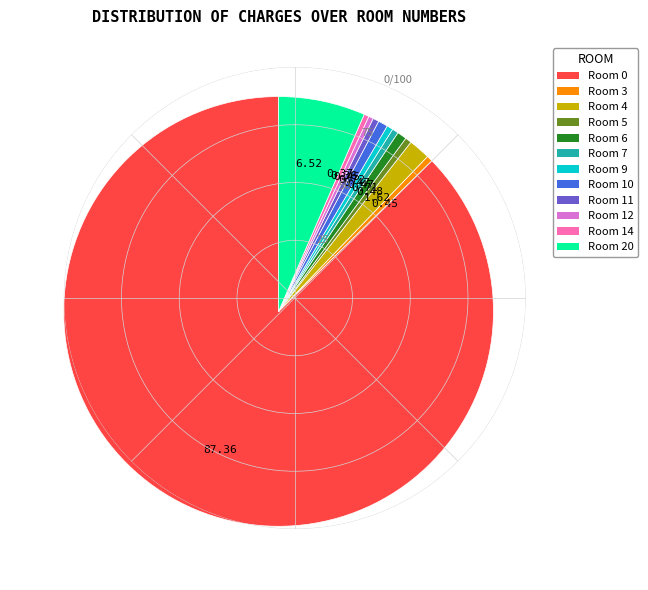

Approximately how many times larger is the value at Room 11 compared to Room 5?

1.0